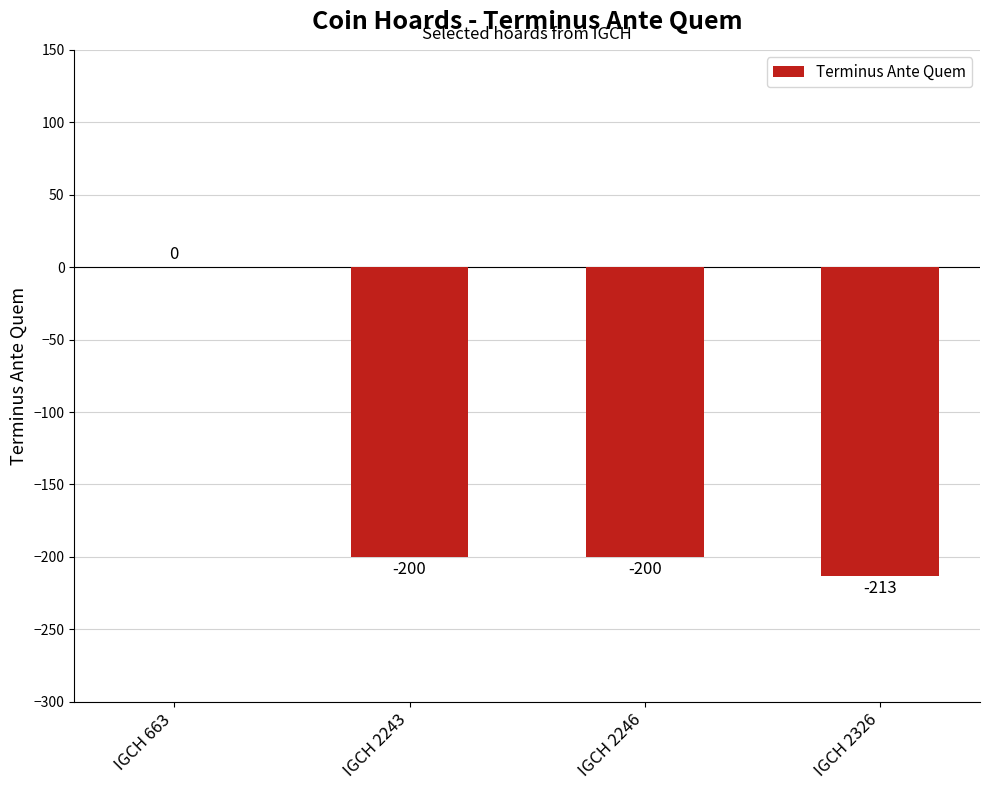

Which label corresponds to the largest value in the chart?

IGCH 663